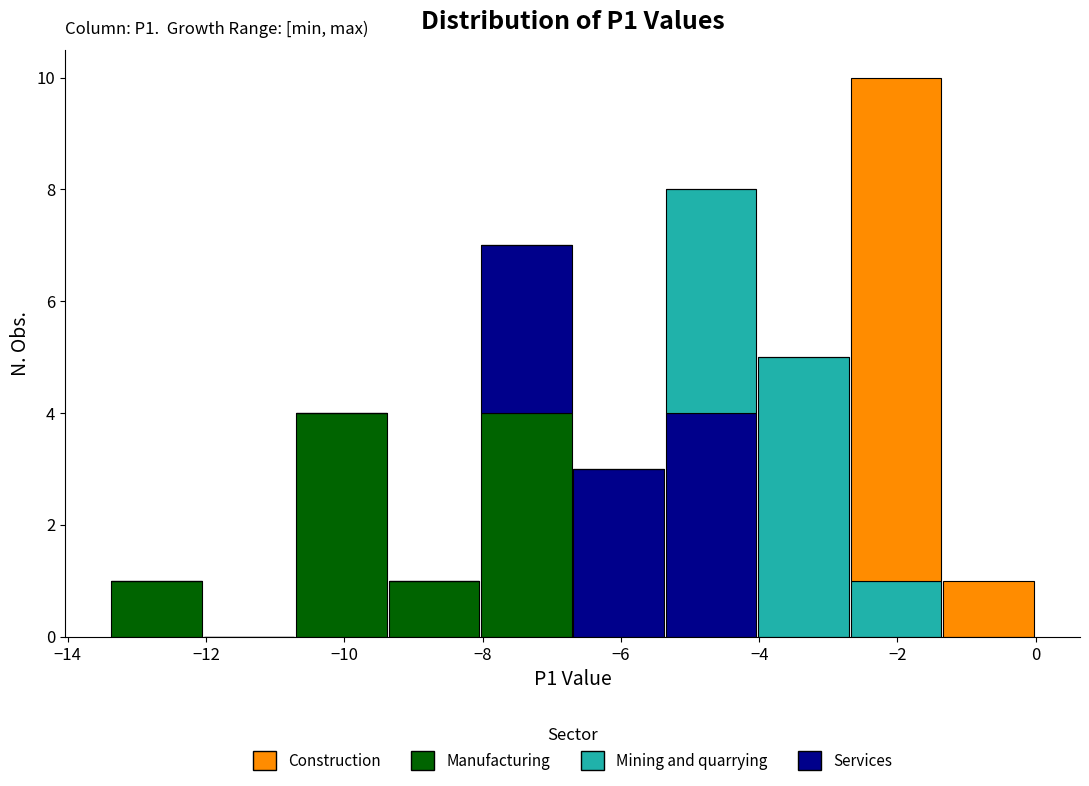

Which range on the x-axis has the tallest stacked bar (by total height)?

-2.6 to -1.4